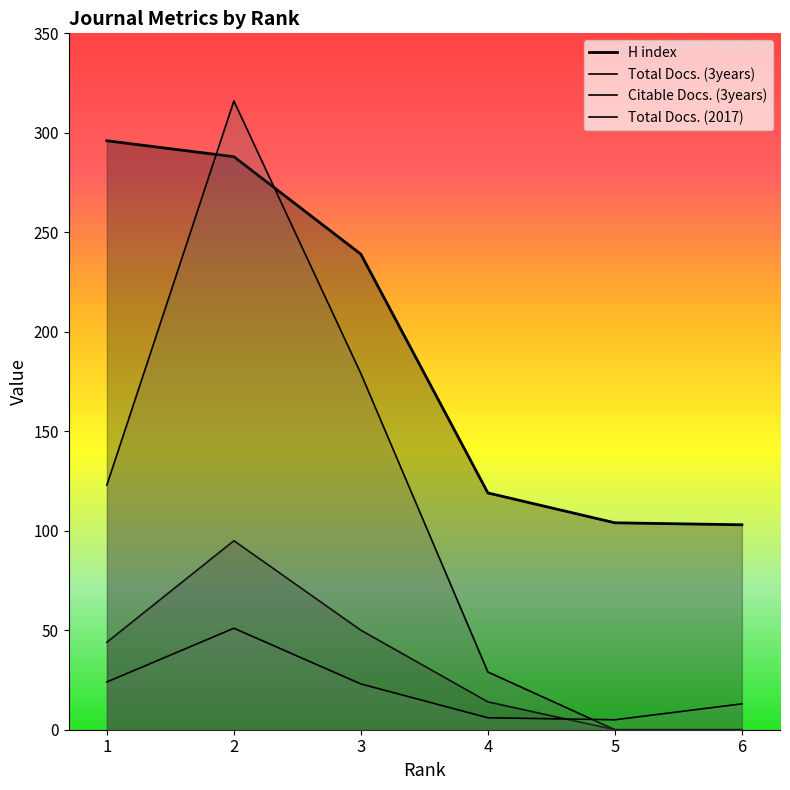

What is the total value across all series at 5?

109